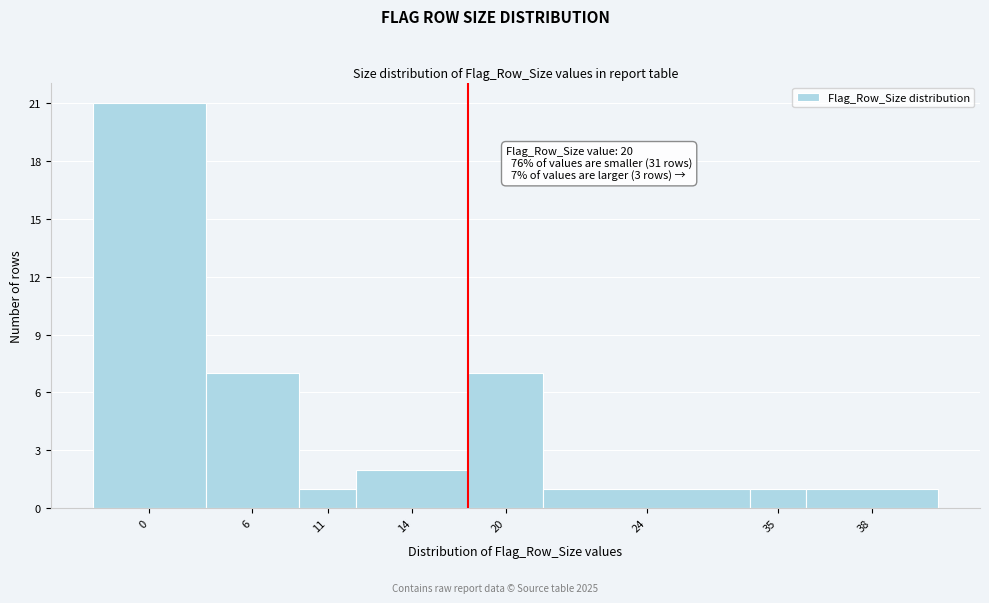

Reading right to left, extract all data points from this chart.

1	1	1	7	2	1	7	21